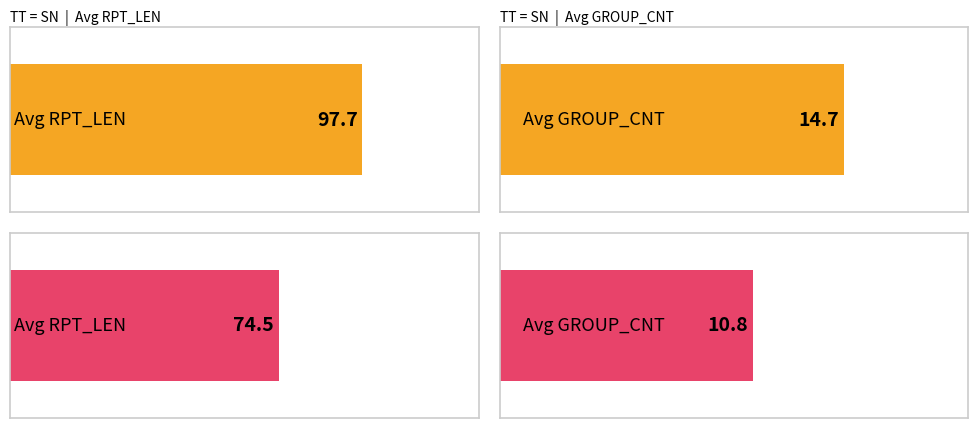

Where is Average RPT_LEN nearest to the value 94?

SN_VD